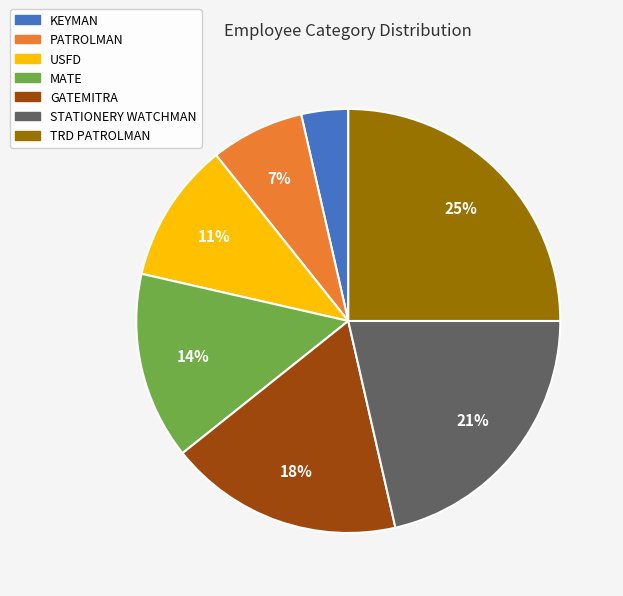

How many slices are in this pie chart?

7